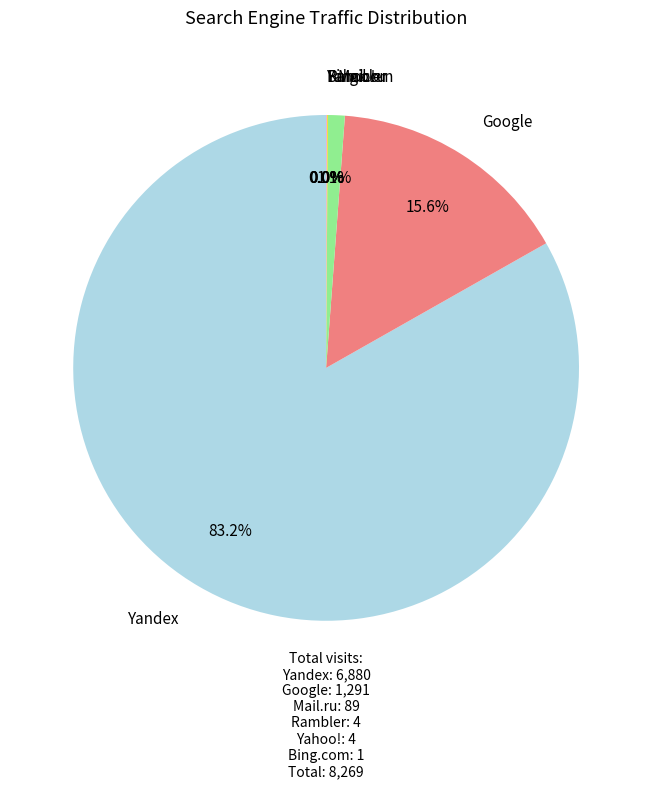

What is the largest slice in the pie chart?

Yandex